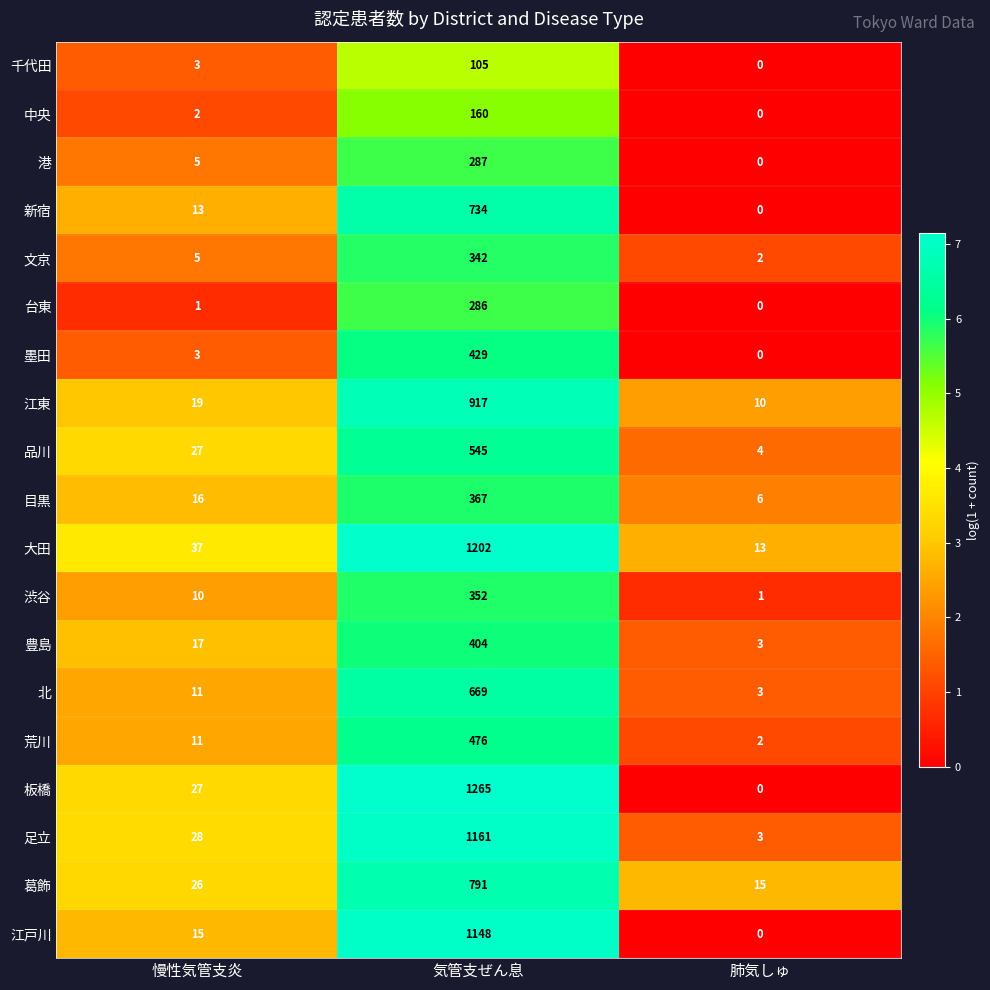

At which label does 渋谷 reach its peak?

気管支ぜん息